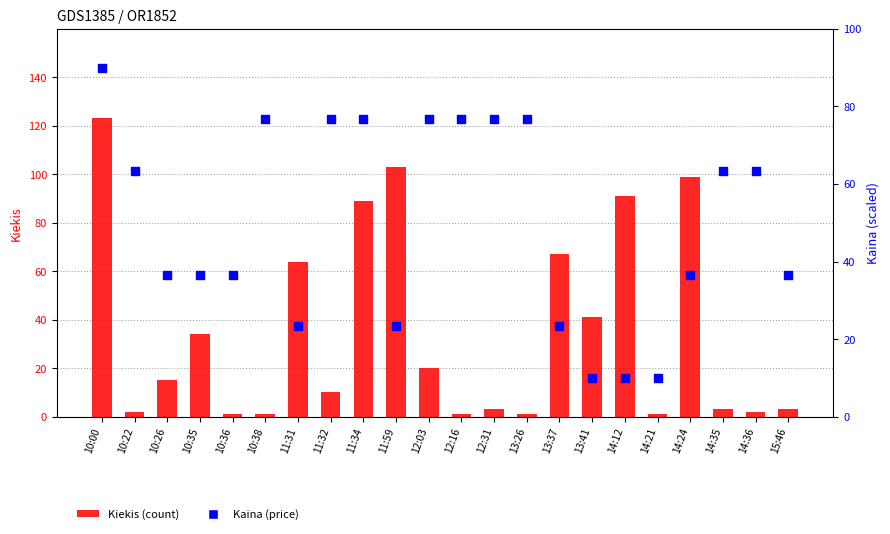

Which series has the widest spread of Y values?

Kiekis